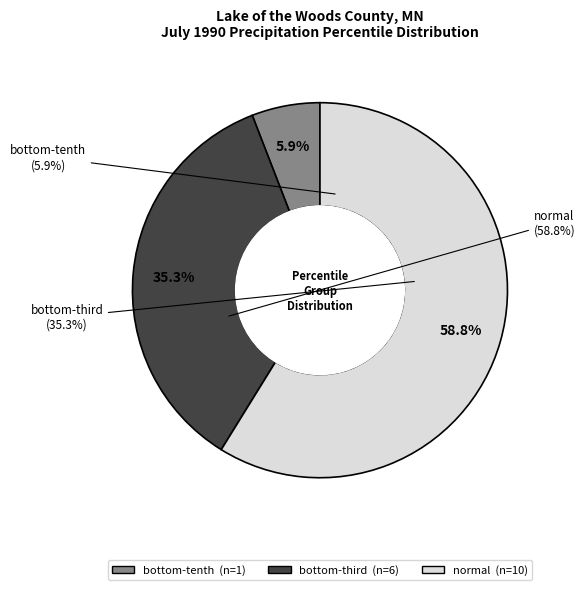

Rank the categories by value from highest to lowest.

normal, bottom-third, bottom-tenth